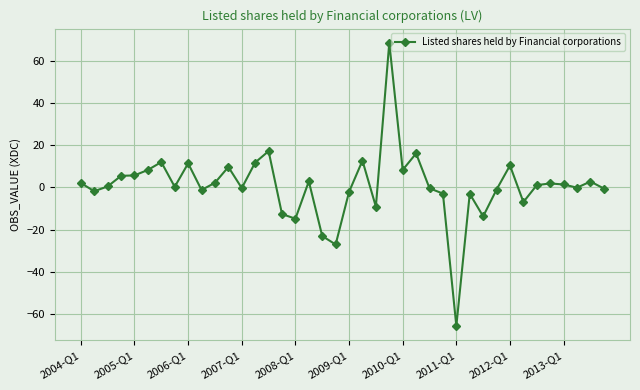

What is the average value?

0.7